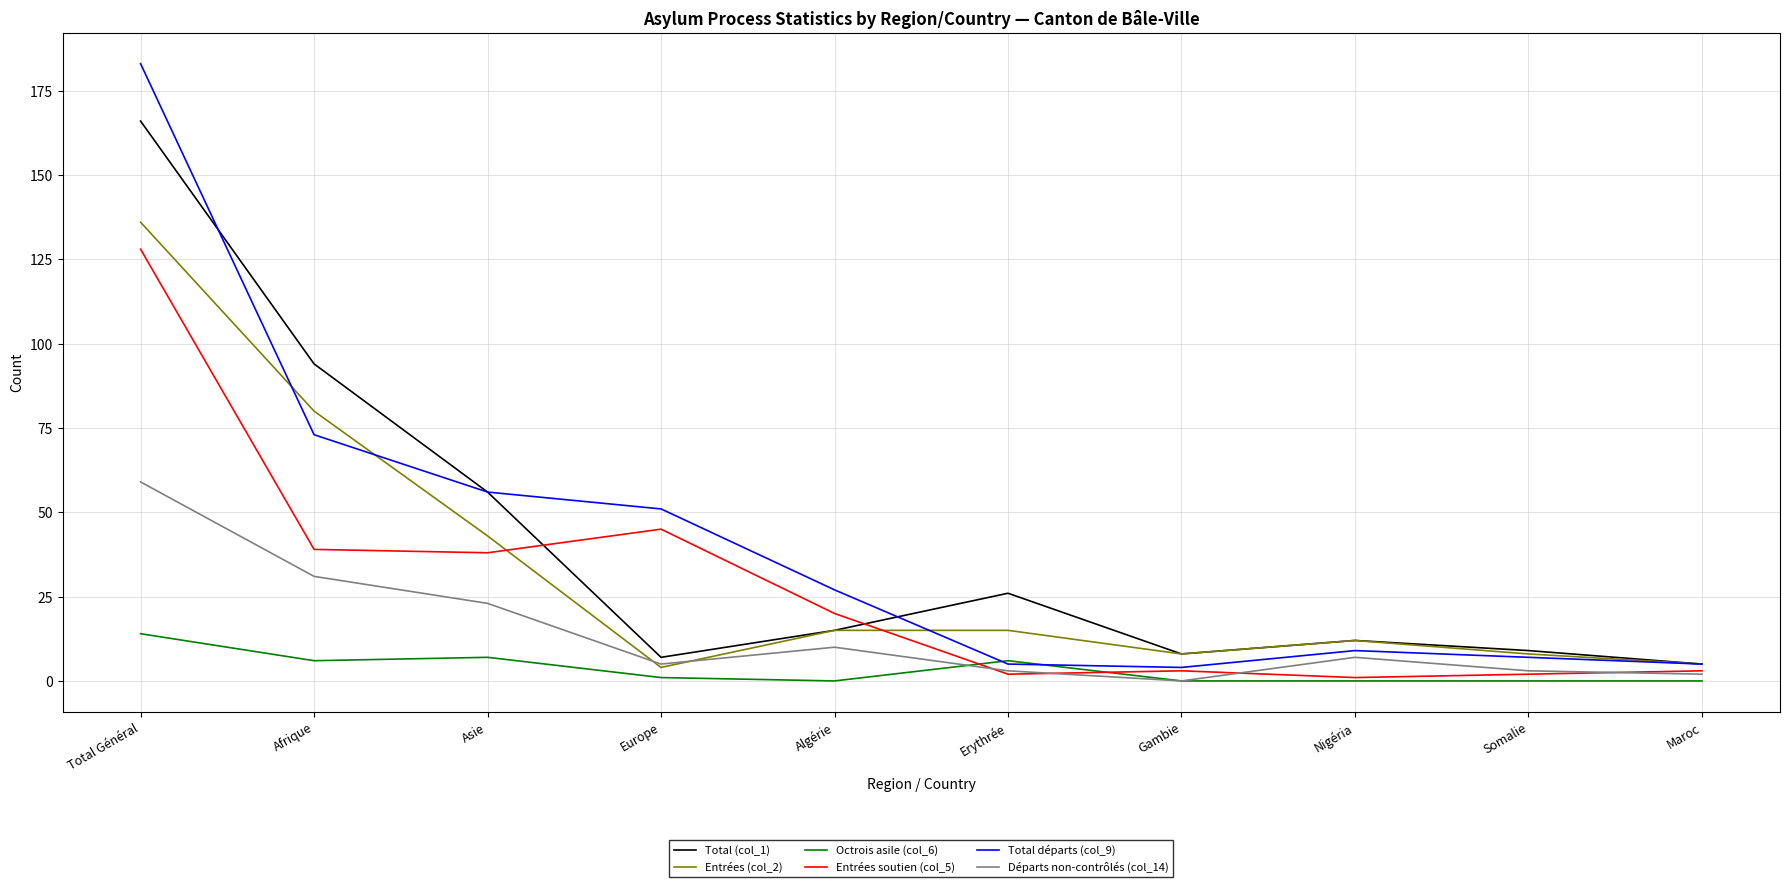

The Octrois asile (col_6) series shows 0 at Maroc. True or false?

True